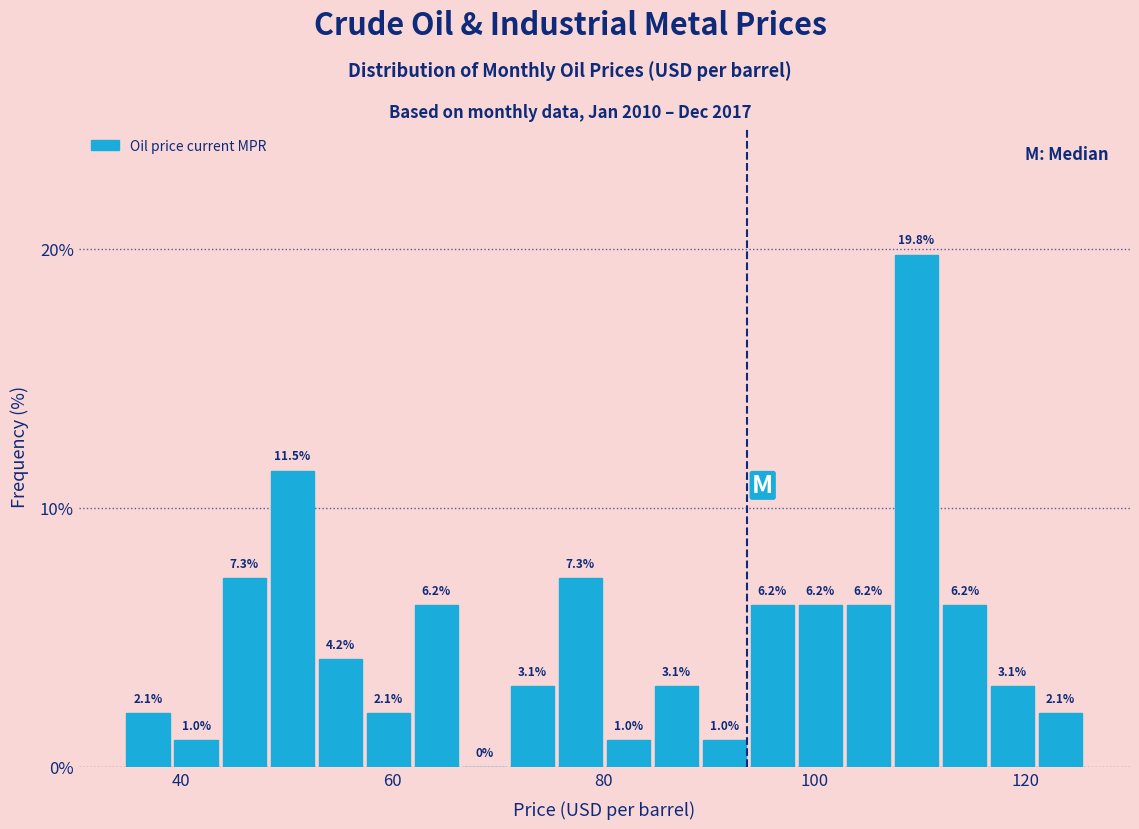

Read against the x-axis, roughly where is the centre of the tallest bar?

110